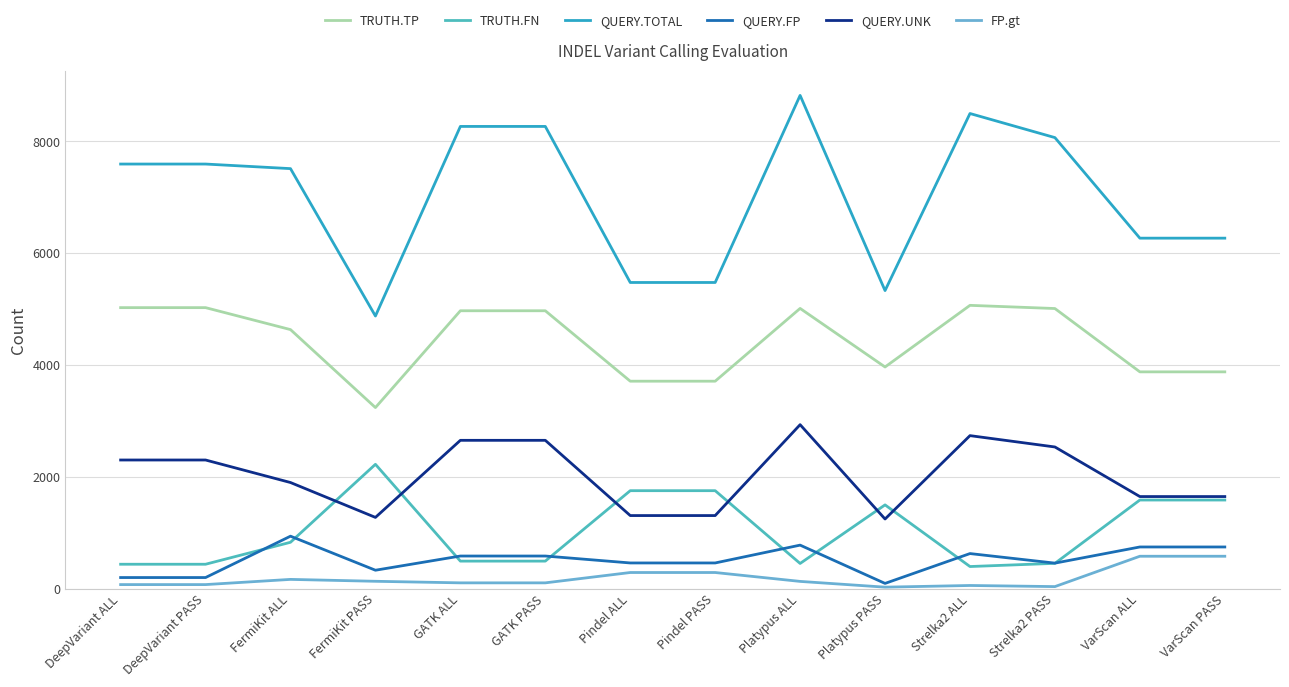

Does the chart have visible grid lines?

Yes